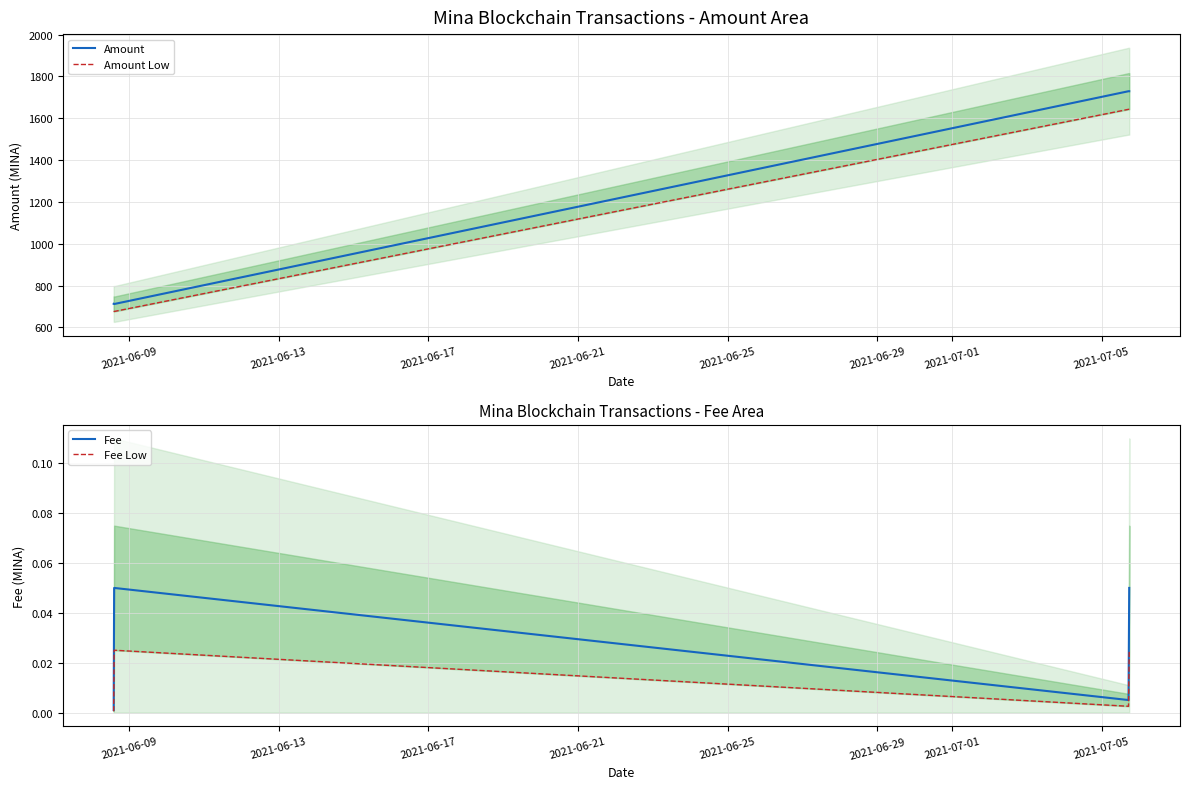

Reading right to left, what are all the values shown in this chart?

Amount: 1729.0	1729.0	712.0	713.0
Amount Low: 1642.5	1642.5	676.4	677.4
Fee: 0.1	0.0	0.1	0.0
Fee Low: 0.0	0.0	0.0	0.0